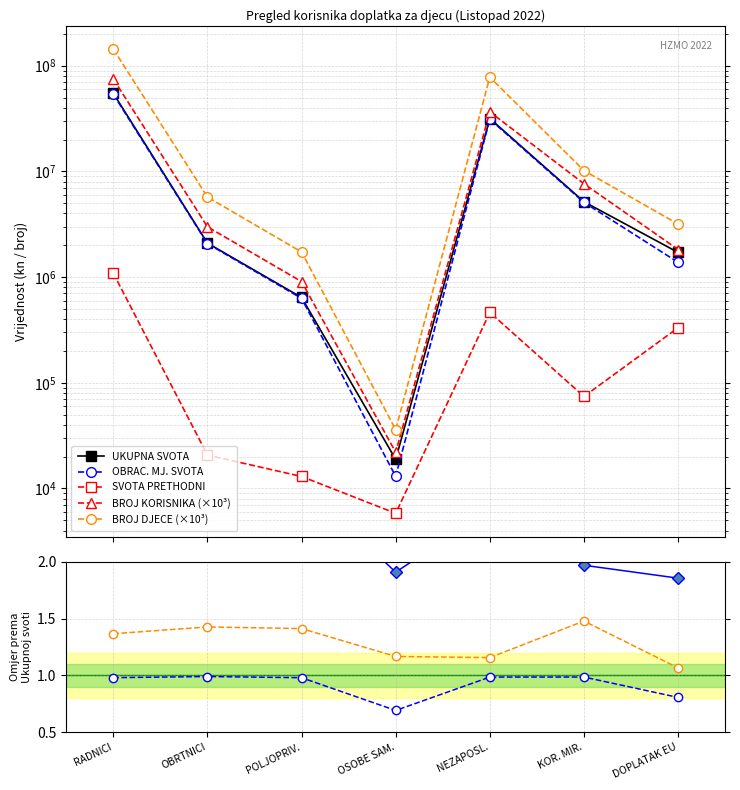

Reading left to right, list all the values displayed in this chart.

BROJ KORISNIKA: 74943000.0	2992000.0	907000.0	22000.0	36623000.0	7645000.0	1825000.0
OBRACUNATA MJESESNA SVOTA: 53718761.1	2076012.1	629096.2	13033.1	31189282.0	5094938.4	1380132.1
OBRACUNATA SVOTA PRETHODNI: 1089005.4	20730.6	12989.9	5820.5	463771.1	74245.6	331864.6
UKUPNA SVOTA: 54807766.5	2096742.8	642086.1	18853.6	31653053.1	5169184.0	1711996.7
BROJ DJECE: 143900000.0	5720000.0	1728000.0	36000.0	77932000.0	10186000.0	3179000.0